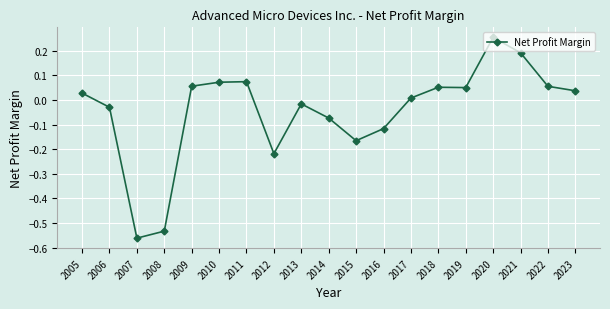

What is the sum of all values?

-0.8